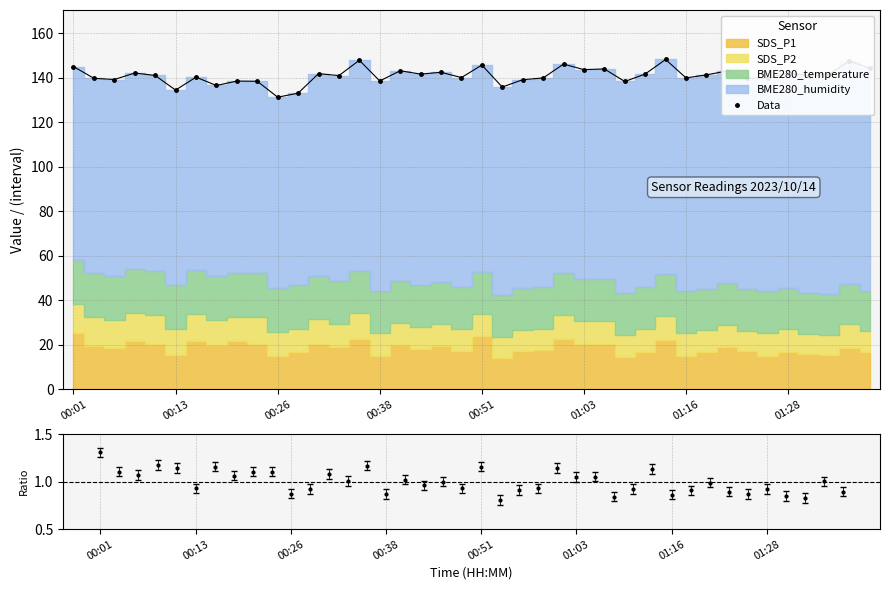

Reading left to right, transcribe all the data shown in this chart.

145.1	139.8	139.3	142.2	141.1	134.5	140.3	136.6	138.6	138.5	131.3	133.1	141.9	141.1	147.9	138.6	143.2	141.7	142.5	140.2	145.8	135.9	139.2	140.0	146.2	143.7	144.0	138.4	141.8	148.3	140.0	141.4	143.1	139.9	139.9	142.3	141.0	141.7	147.6	144.4